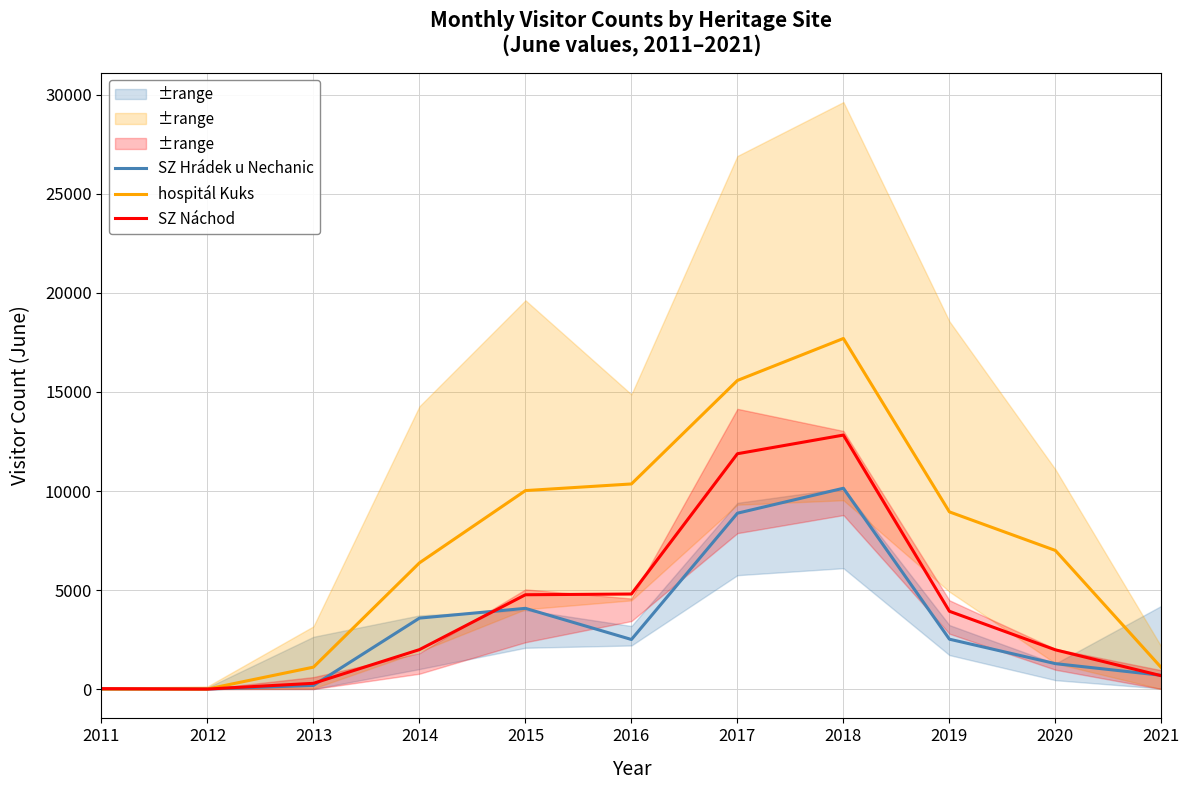

Which series ends up on top after the final intersection of SZ Hrádek u Nechanic and SZ Náchod?

SZ Hrádek u Nechanic